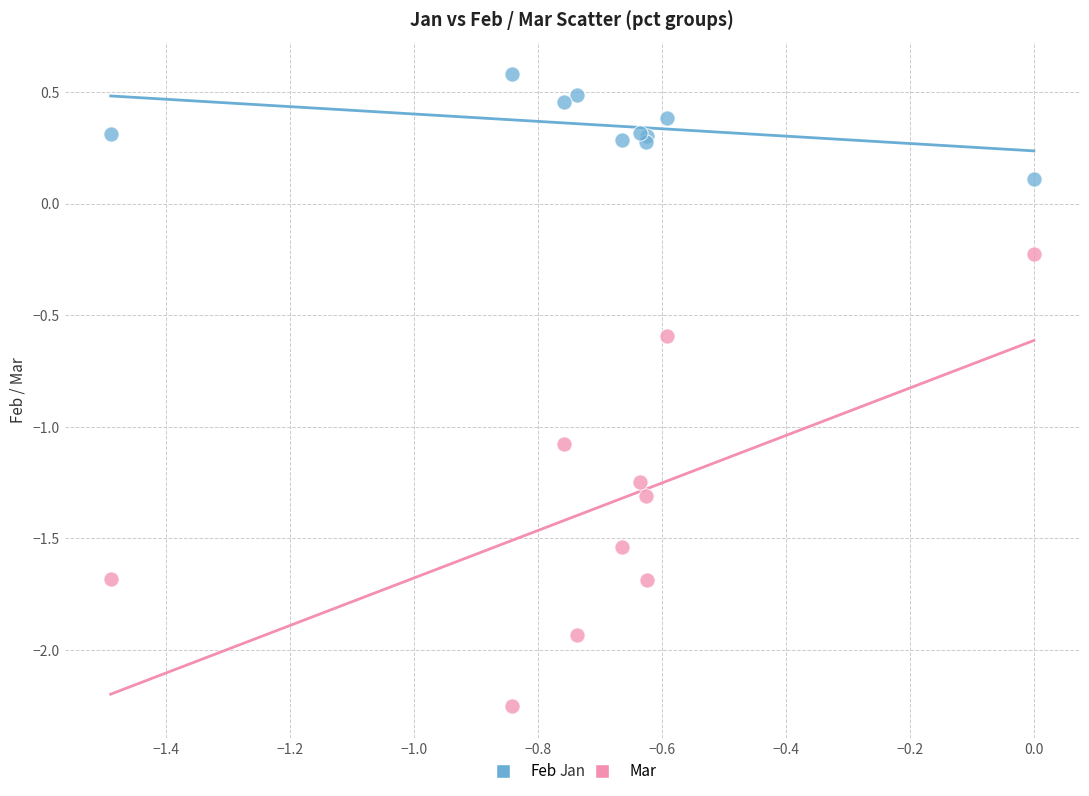

Which series reaches the maximum Y coordinate?

Feb